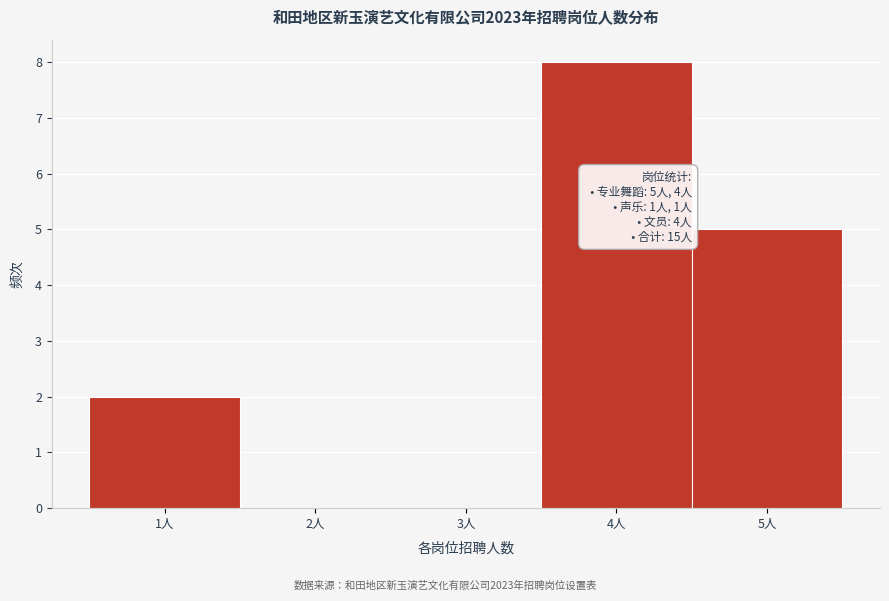

Over which range of the x-axis is the bar tallest?

3.5 to 4.5